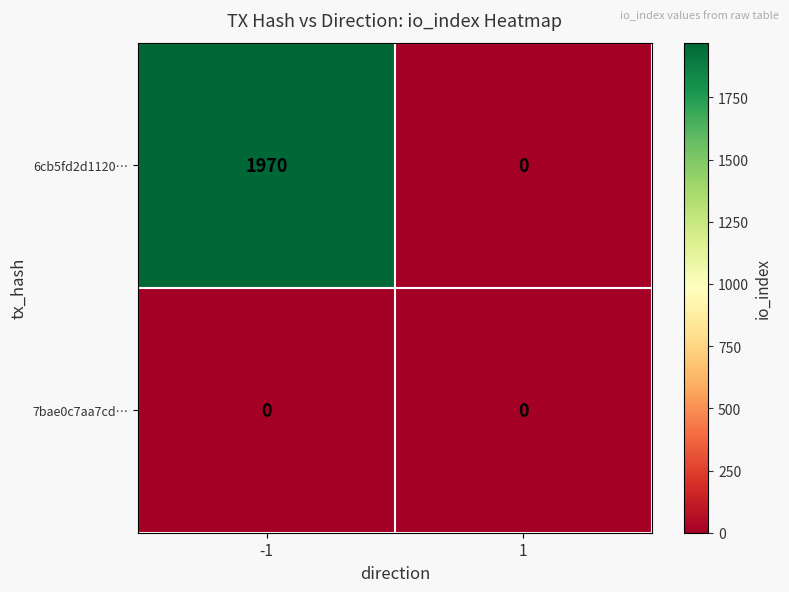

Reading left to right, list all the values displayed in this chart.

6cb5fd2d1120…: -1=1970	1=0
7bae0c7aa7cd…: -1=0	1=0